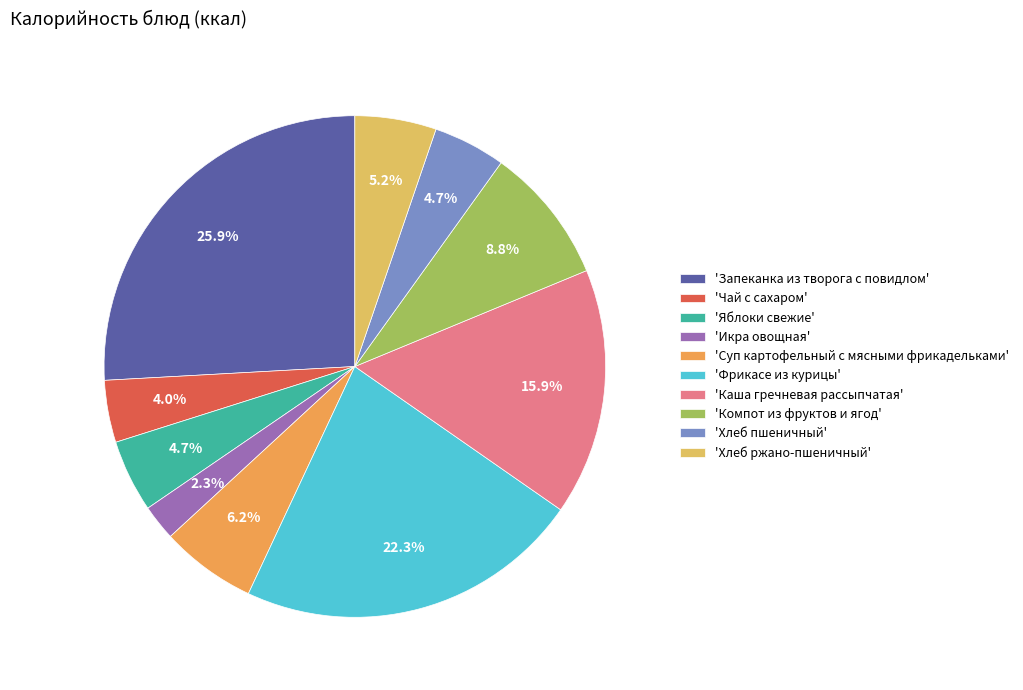

To the nearest percent, what is the average slice percentage?

10%